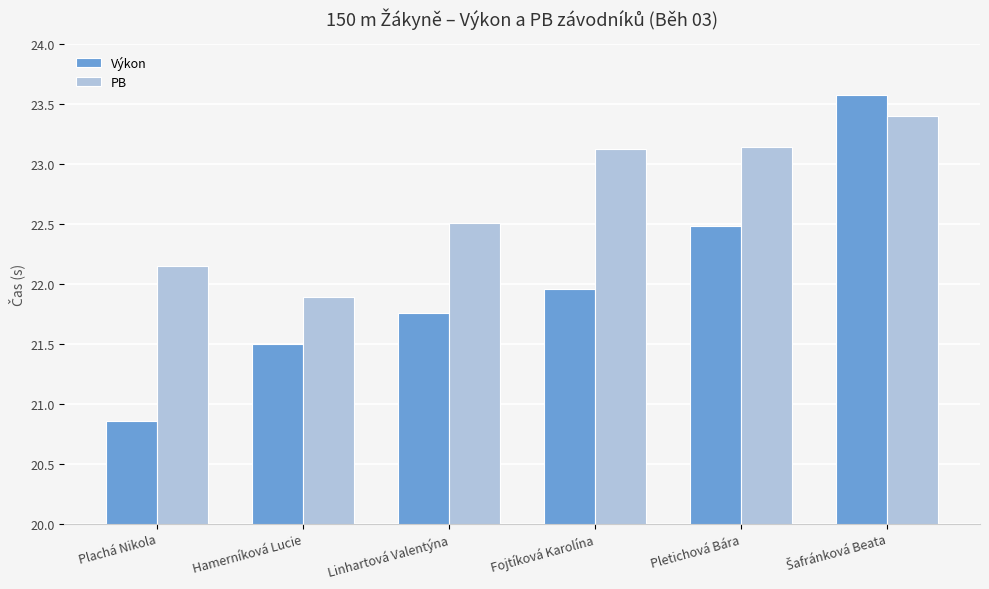

What is the total value across all series at Hamerníková Lucie?

43.4